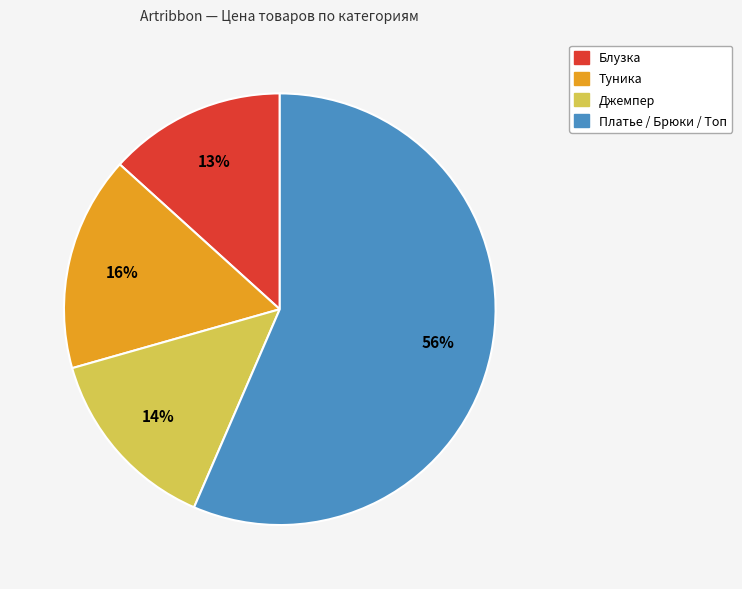

To the nearest percent, what is the average slice percentage?

25%